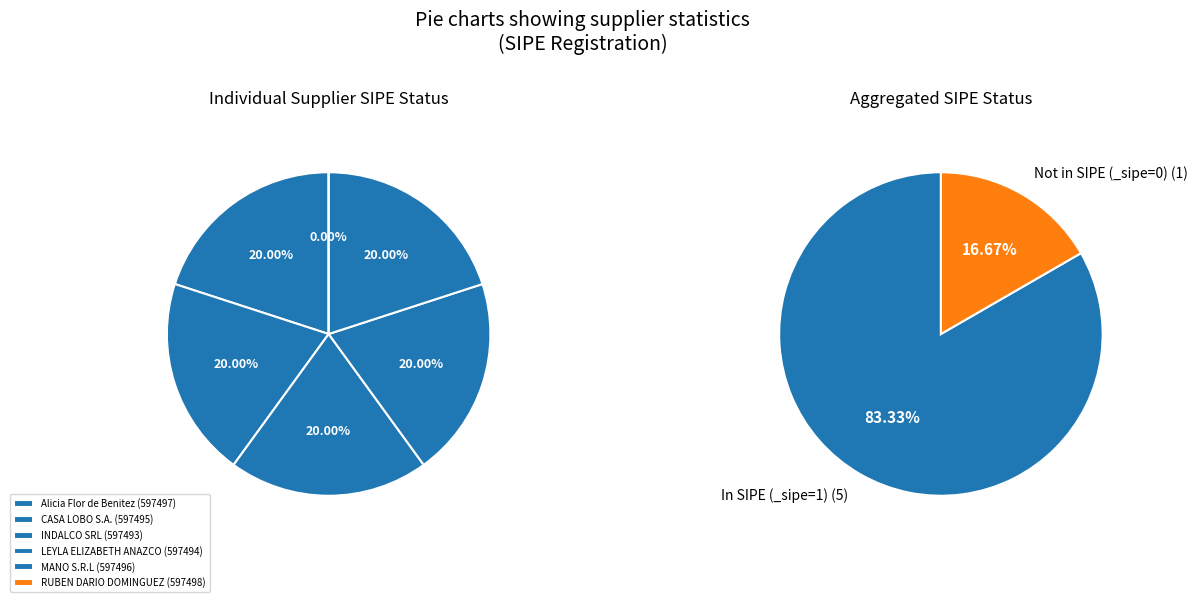

Is Alicia Flor de Benitez (597497) the majority of the pie?

No